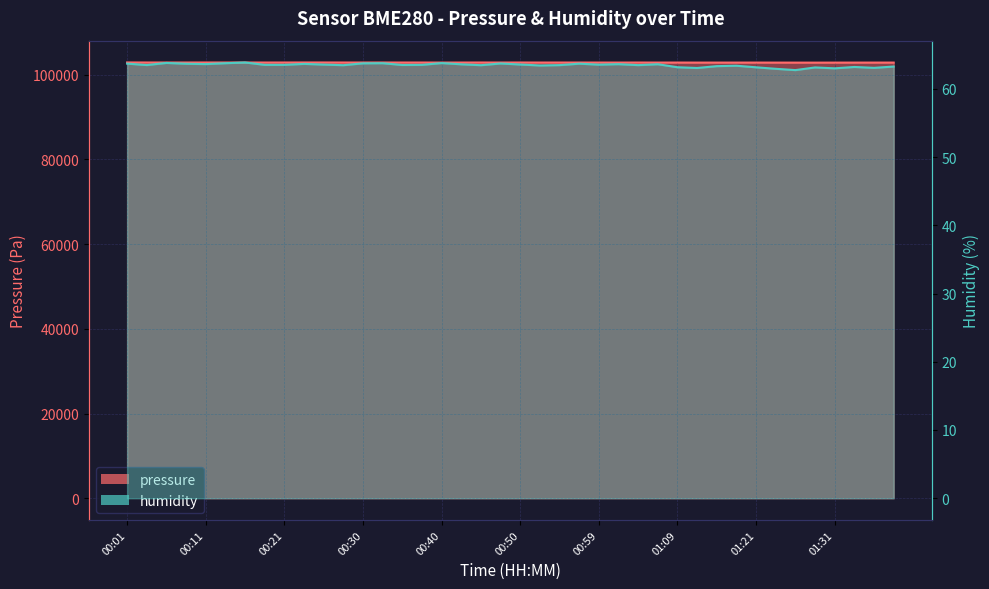

Between 00:04 and 00:06, which is larger?

00:04